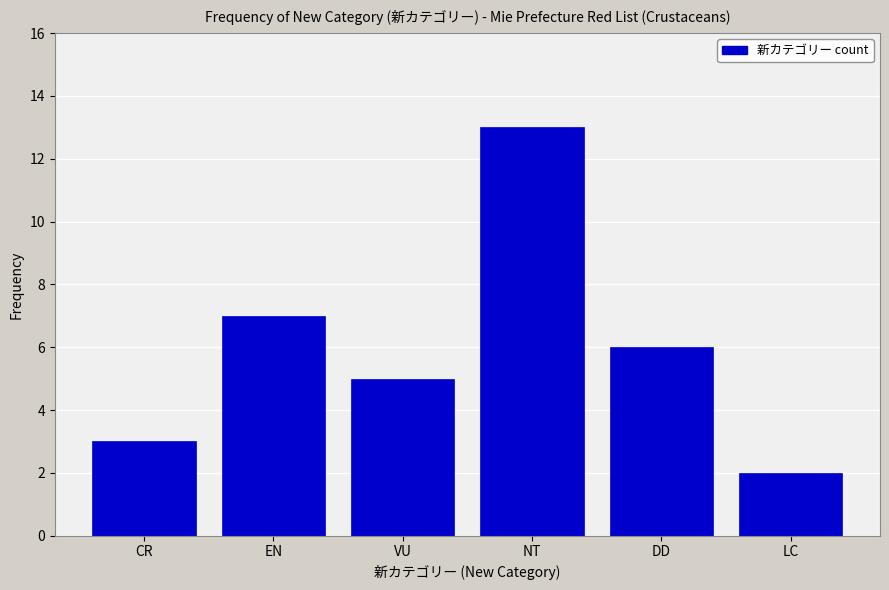

Reading left to right, extract all data points from this chart.

3	7	5	13	6	2